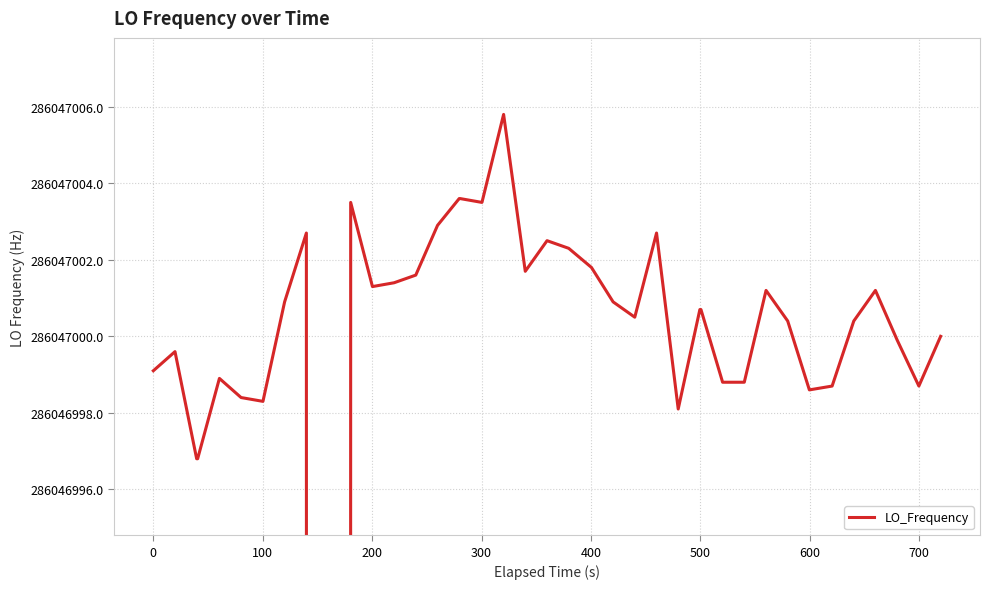

What is the difference between the maximum and minimum values?

3869.4